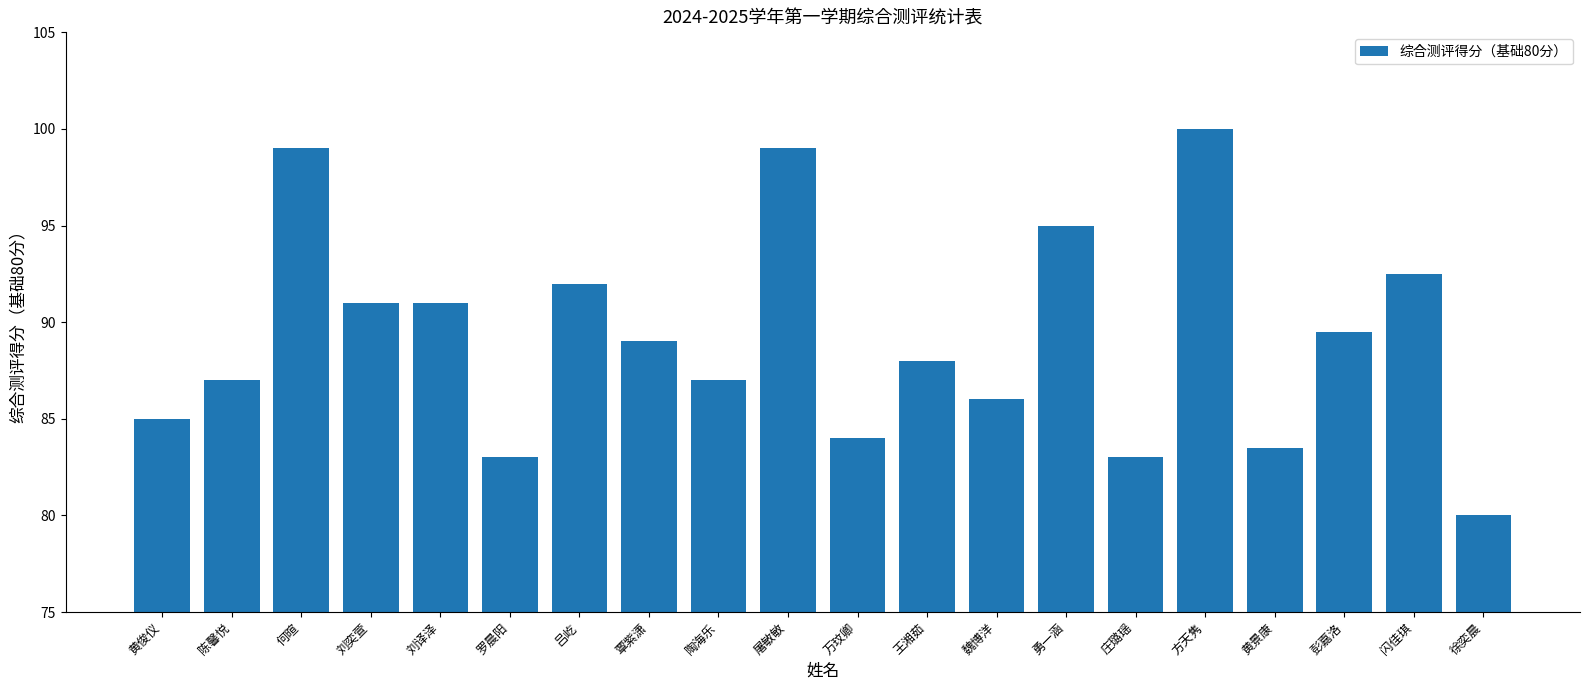

What is the sum of all values?

1784.5